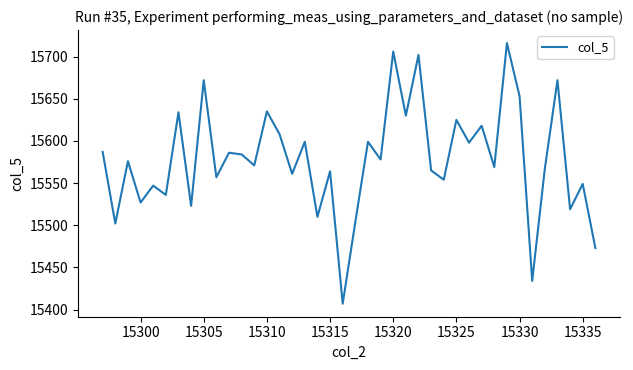

What is the minimum value shown in the chart?

15407